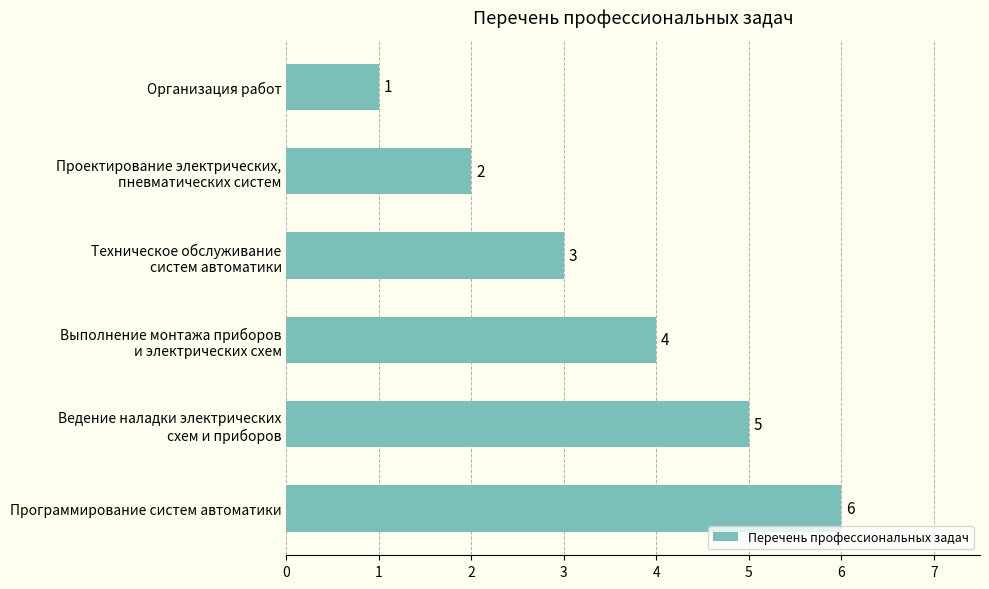

What is the average value?

4